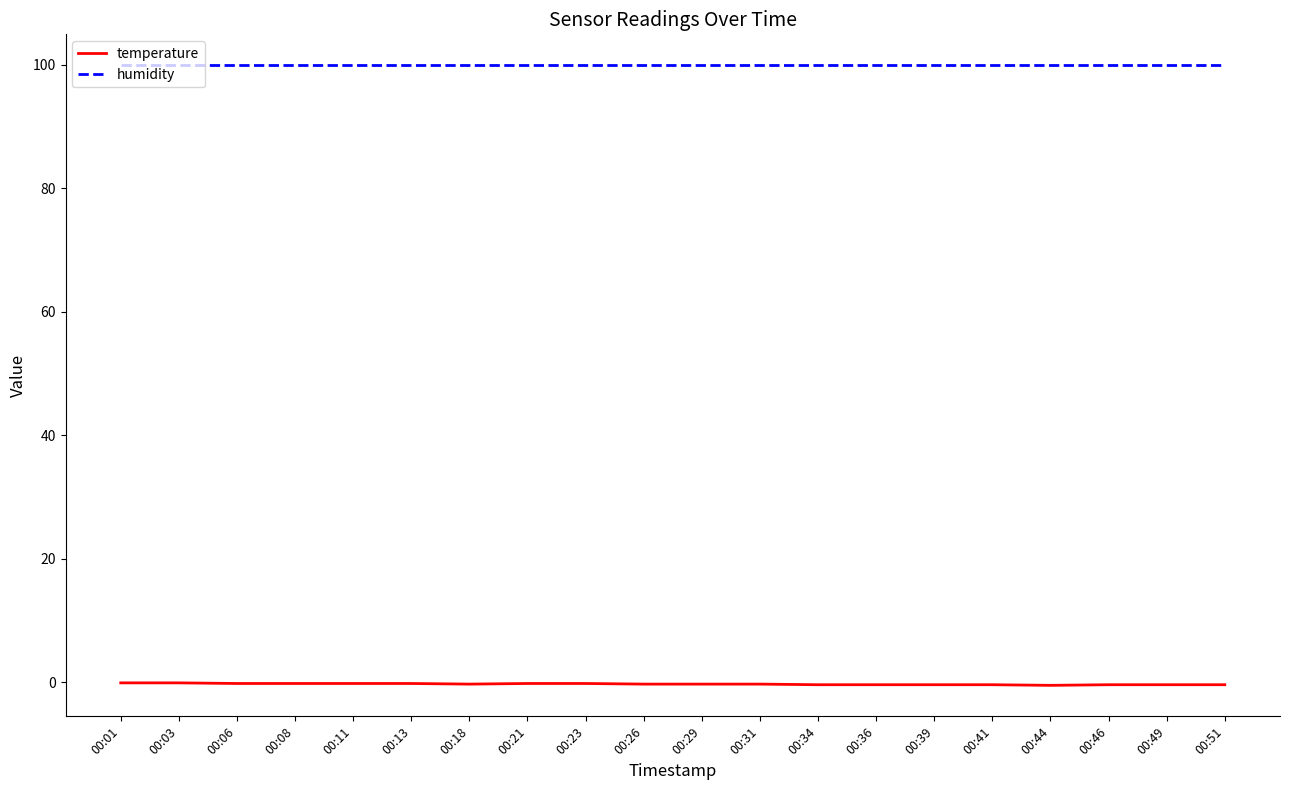

Is the value of temperature at 00:29 greater than the value of humidity at 00:21?

No